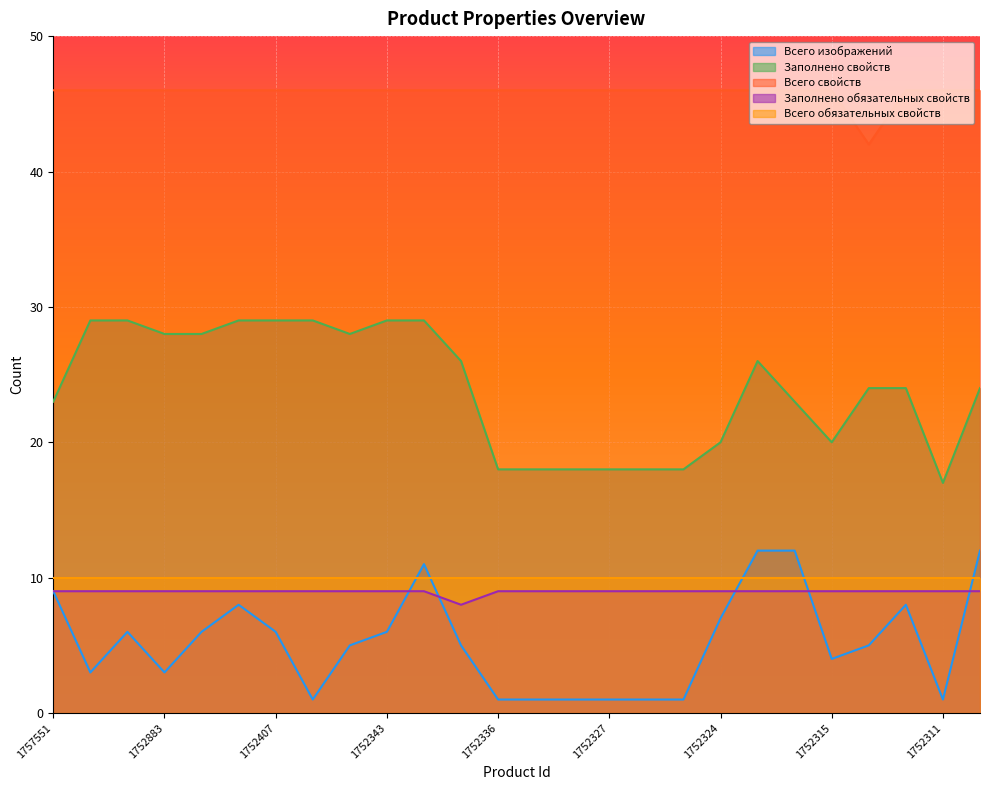

True or false: Заполнено обязательных свойств has more than 2 interior local peaks.

False